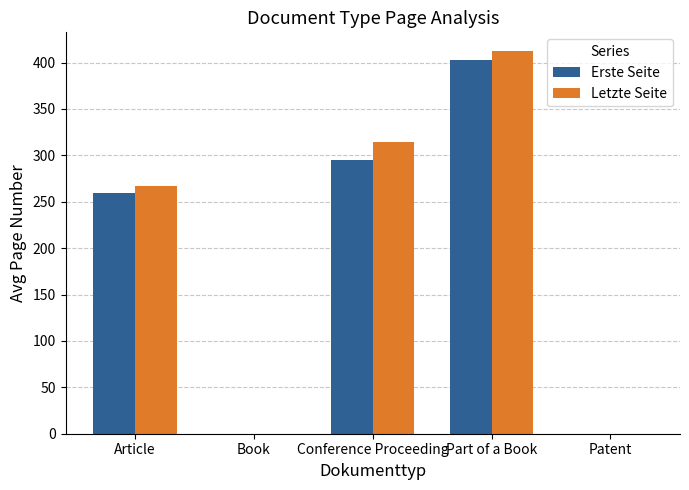

What is the sum of the Letzte Seite values at Article and Book?

266.6